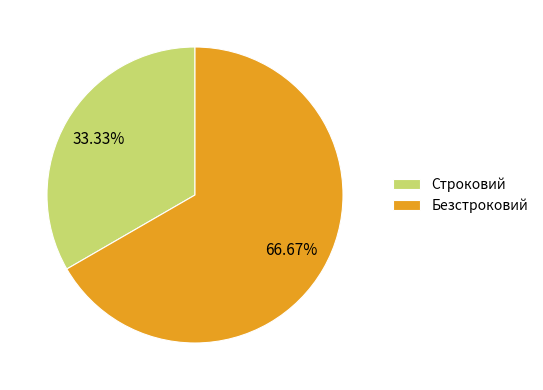

Which slice is the smallest?

Строковий